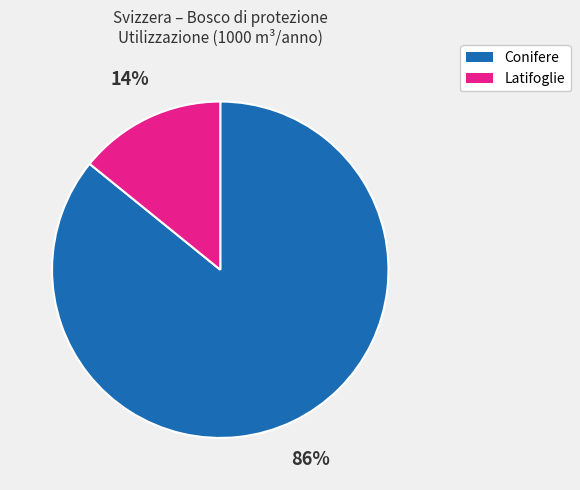

Is there any slice that represents more than half of the pie?

Yes